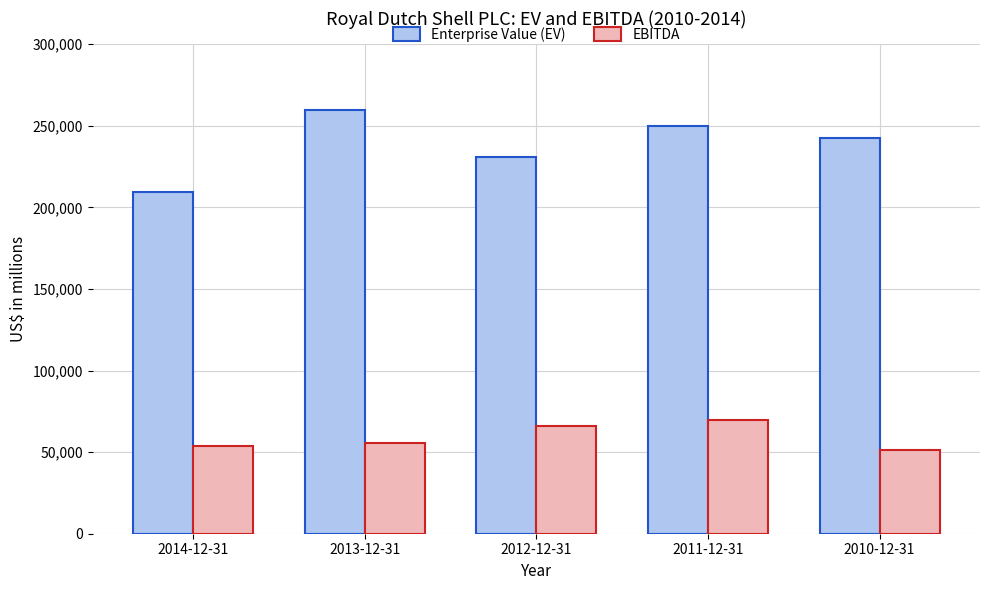

What is the label of the 2nd bar from the left?

2013-12-31